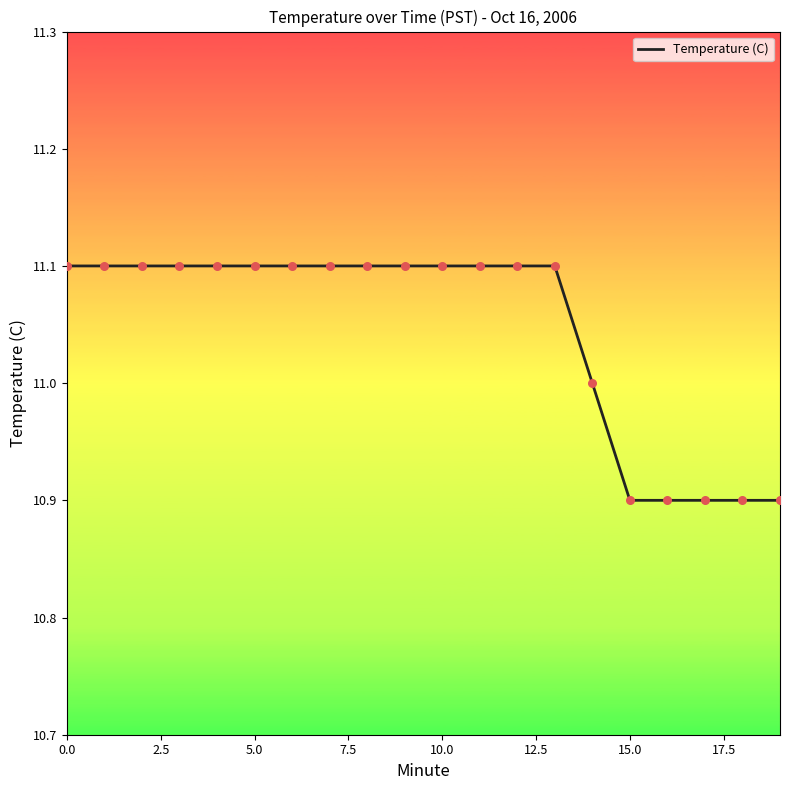

What is the smallest value displayed?

10.9